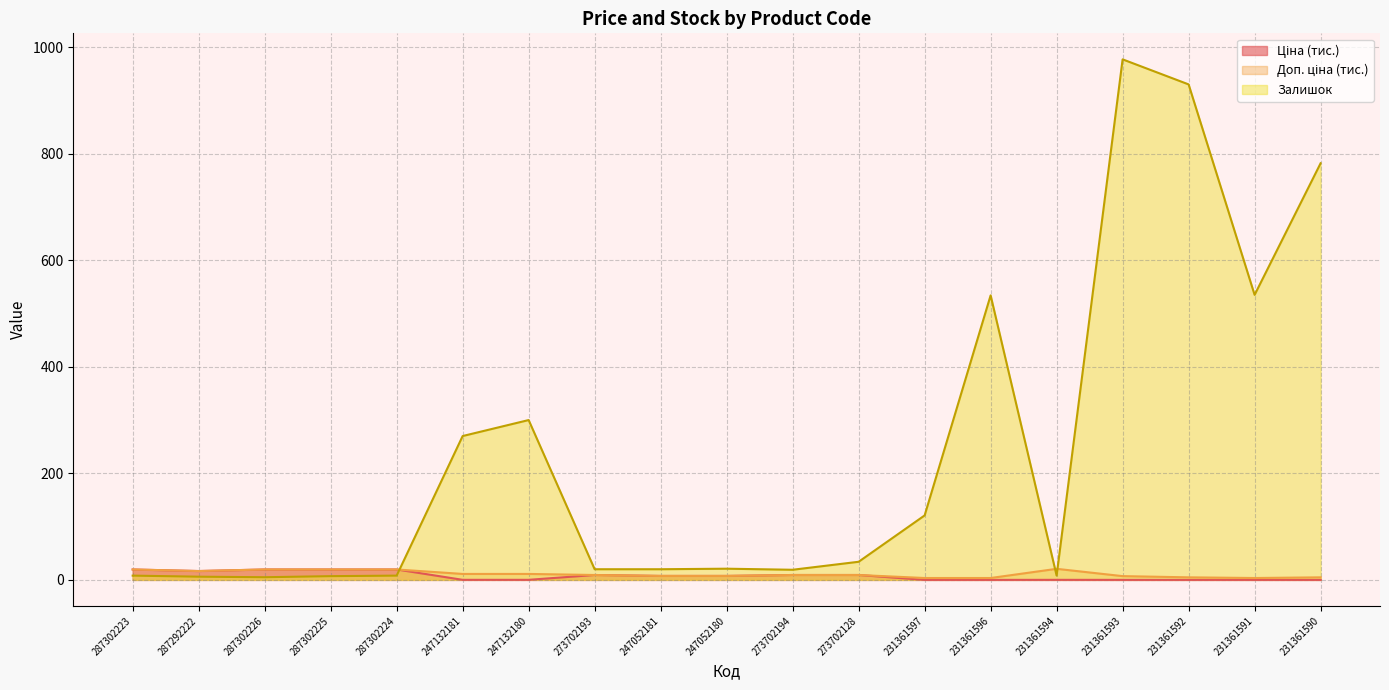

After their last crossing, which series has the higher values: Залишок or Ціна?

Залишок